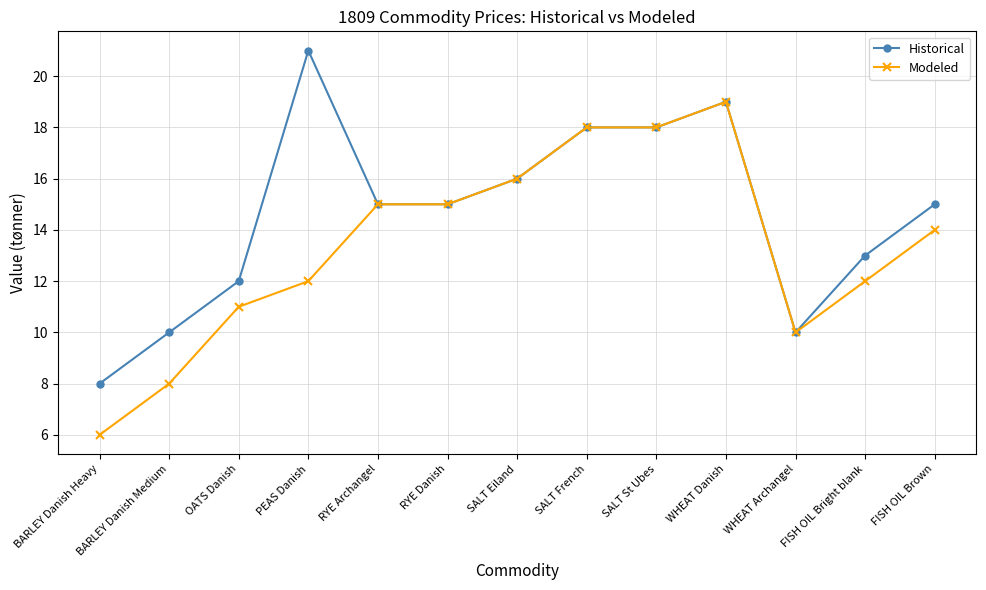

Reading left to right, transcribe all the data shown in this chart.

Historical: 8	10	12	21	15	15	16	18	18	19	10	13	15
Modeled: 6	8	11	12	15	15	16	18	18	19	10	12	14